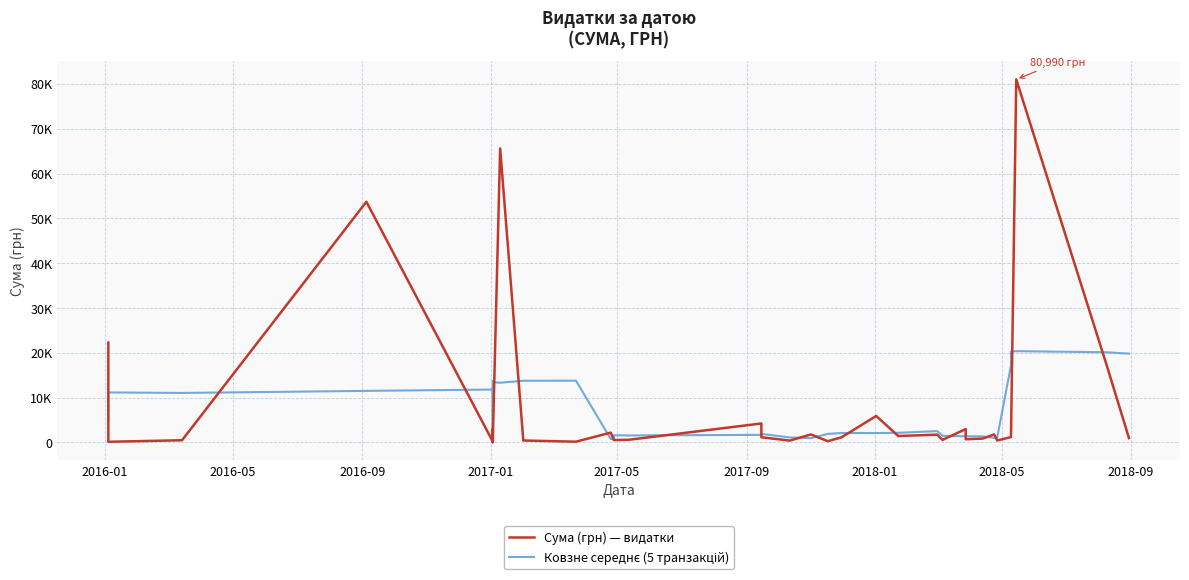

What is the average value of the Сума (грн) — видатки series?

7090.9